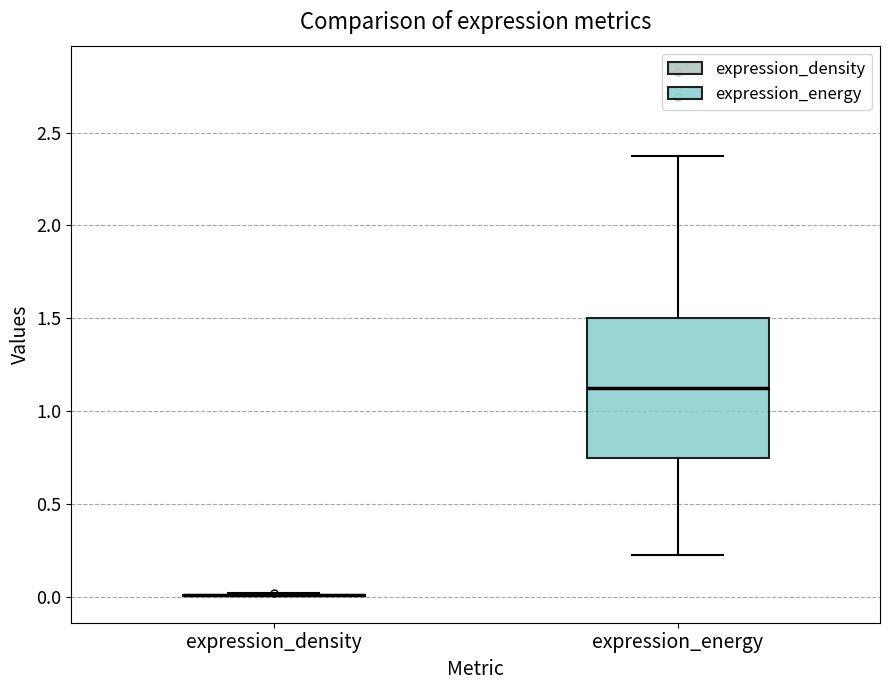

Comparing the boxes themselves (not the whiskers), which one is the tallest?

expression_energy